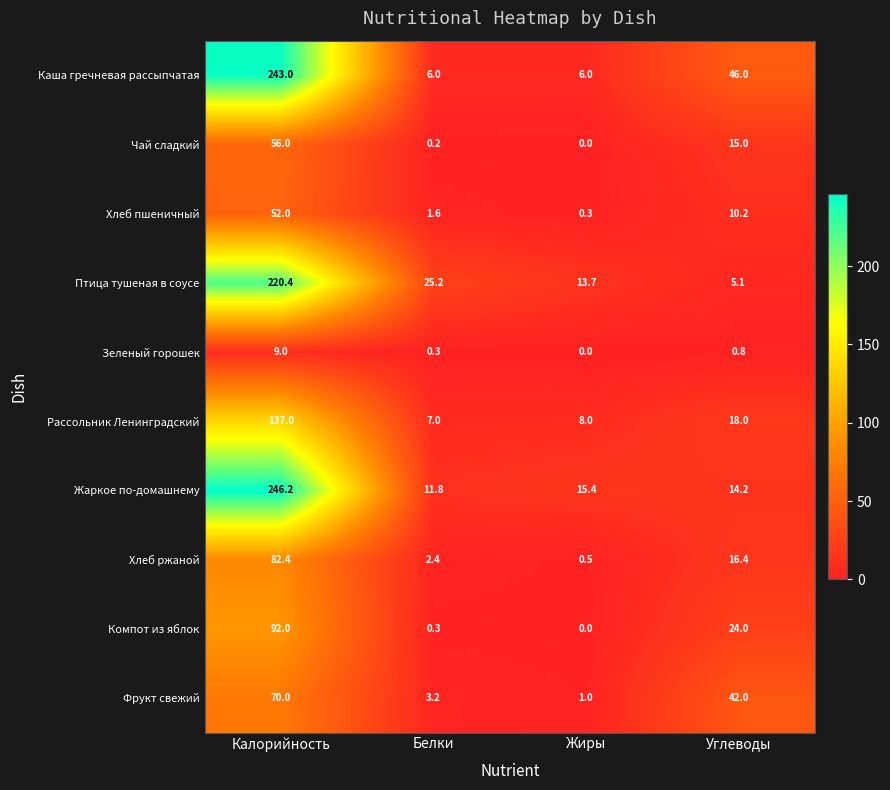

At which category is the sum across all series the highest?

Калорийность